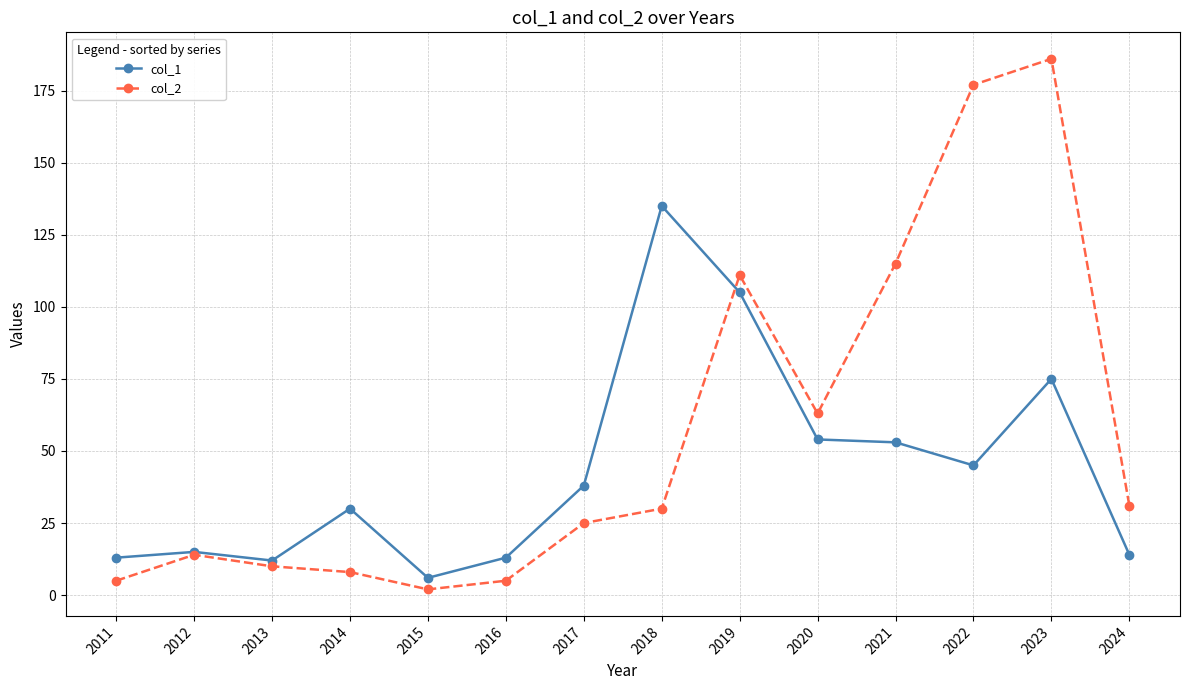

True or false: col_2 and col_1 cross at least once.

True